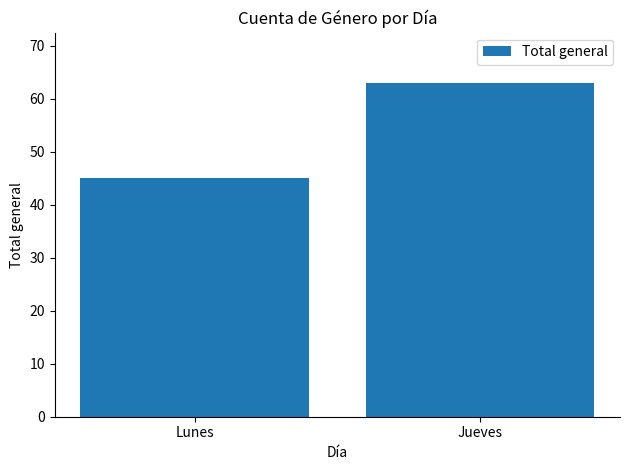

Is it true that the value at Jueves is 63?

True